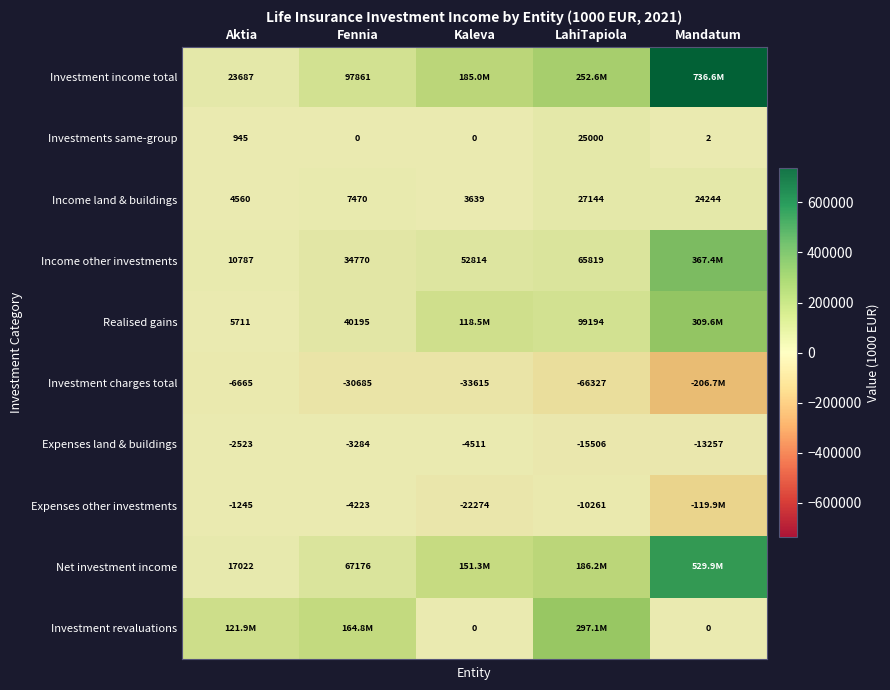

What is the total value across all series at Fennia?

374076.0